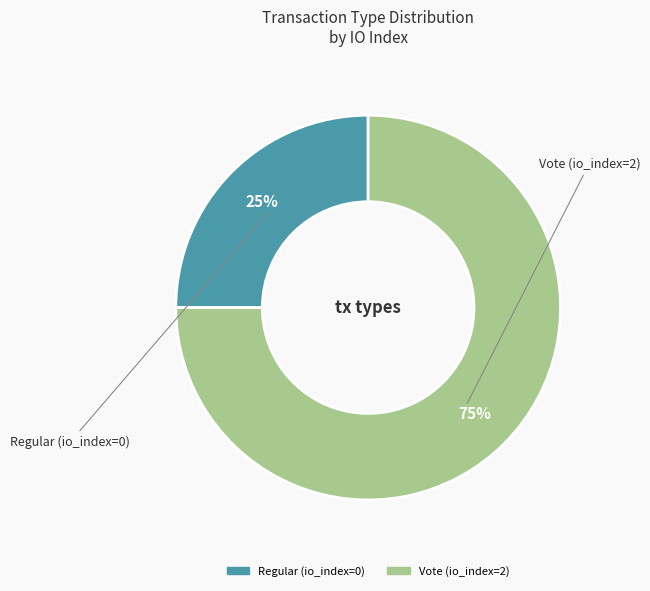

Do Regular (io_index=0) and Vote (io_index=2) together represent more than half of the pie?

Yes